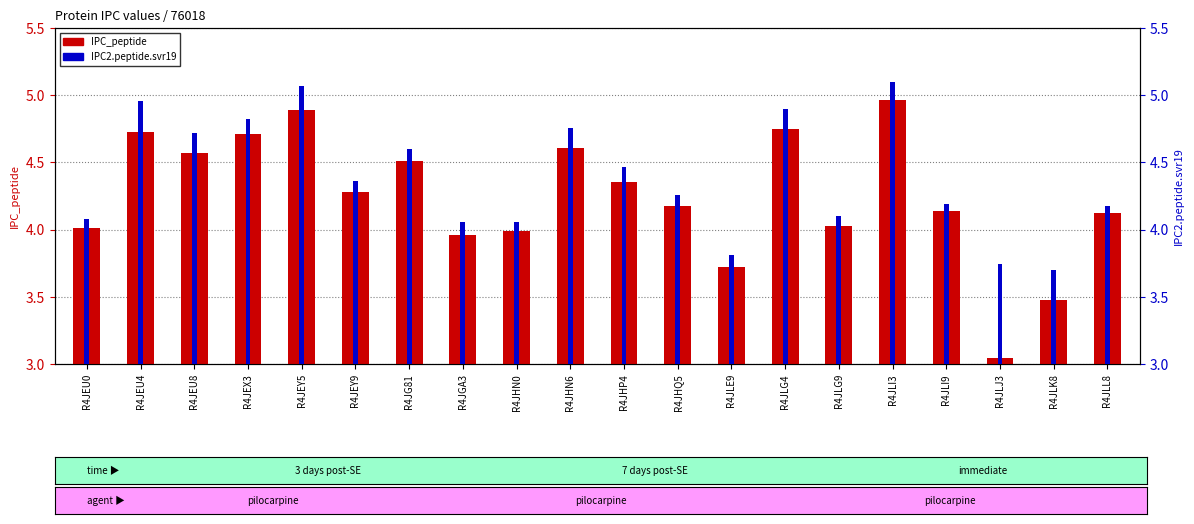

At which category is the sum across all series the highest?

R4JLI3